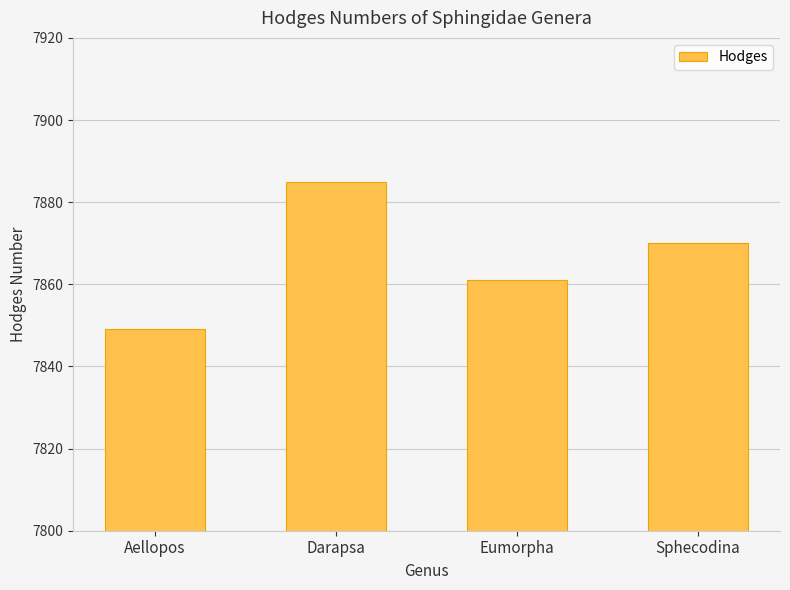

What is the label of the 4th bar from the right?

Aellopos